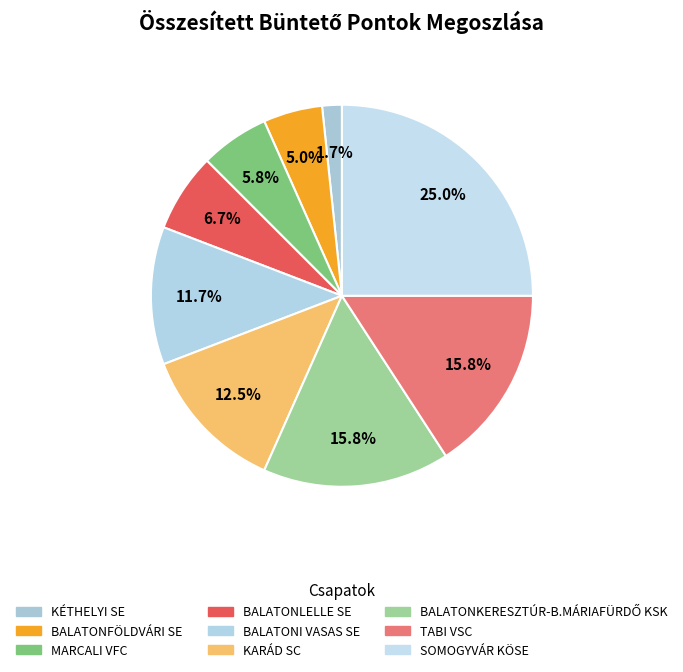

Rank the categories by value from lowest to highest.

KÉTHELYI SE, BALATONFÖLDVÁRI SE, MARCALI VFC, BALATONLELLE SE, BALATONI VASAS SE, KARÁD SC, BALATONKERESZTÚR-B.MÁRIAFÜRDŐ KSK, TABI VSC, SOMOGYVÁR KÖSE